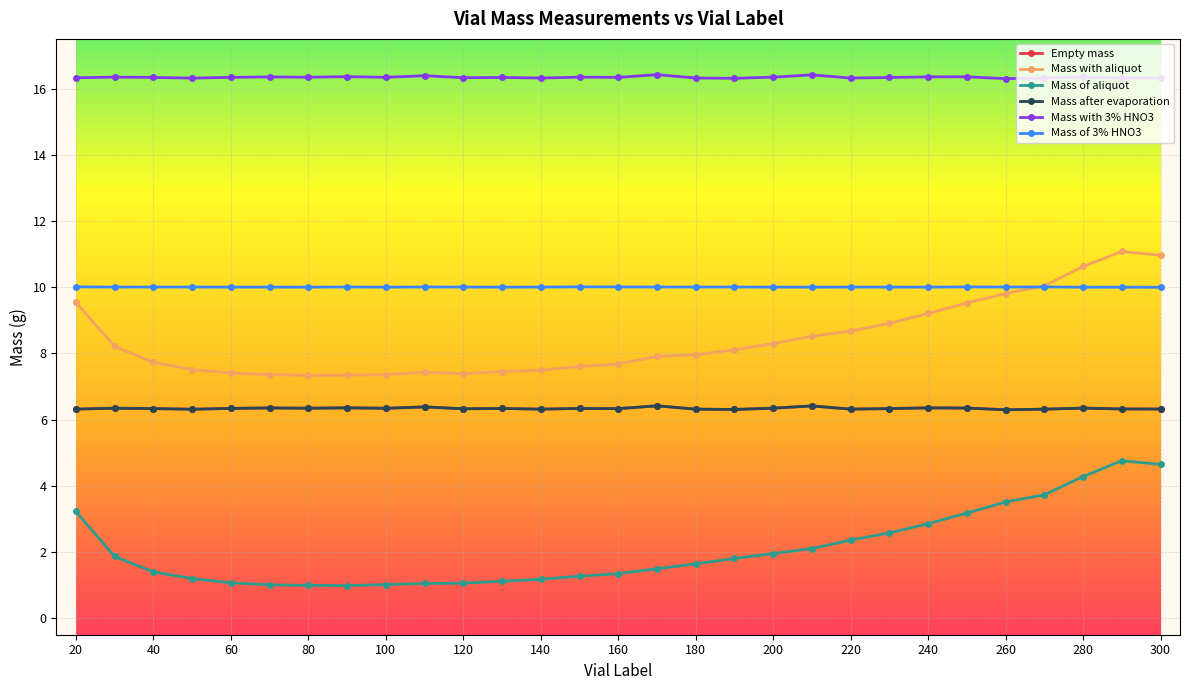

Which series has the largest total across all categories?

Mass with 3% HNO3